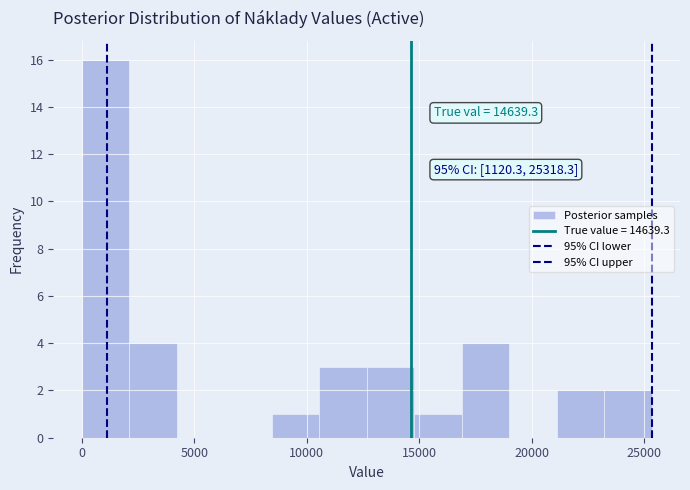

Over which range of the x-axis is the bar tallest?

0 to 2000